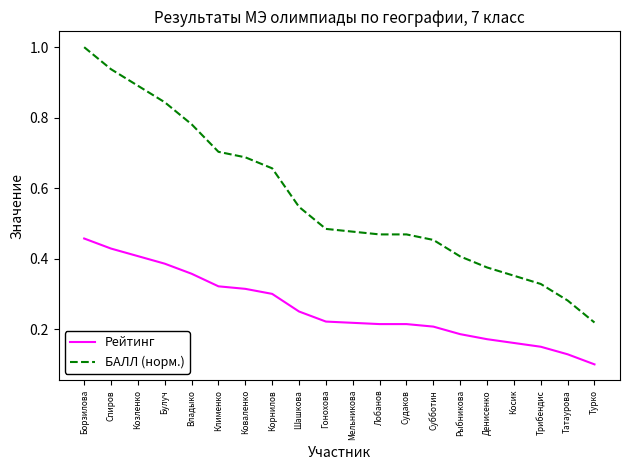

How many distinct data groups are displayed?

2